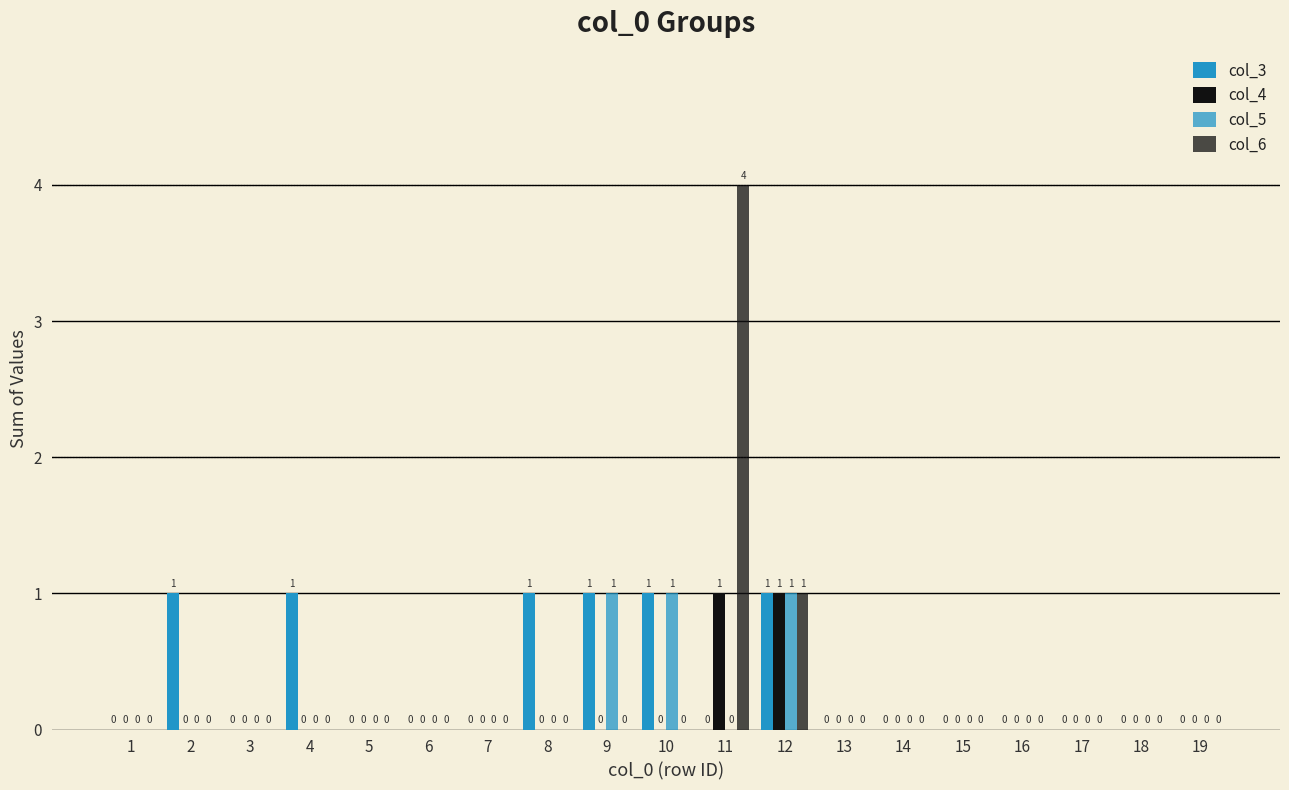

Rank the categories by col_5 value from highest to lowest.

9, 10, 12, 1, 2, 3, 4, 5, 6, 7, 8, 11, 13, 14, 15, 16, 17, 18, 19